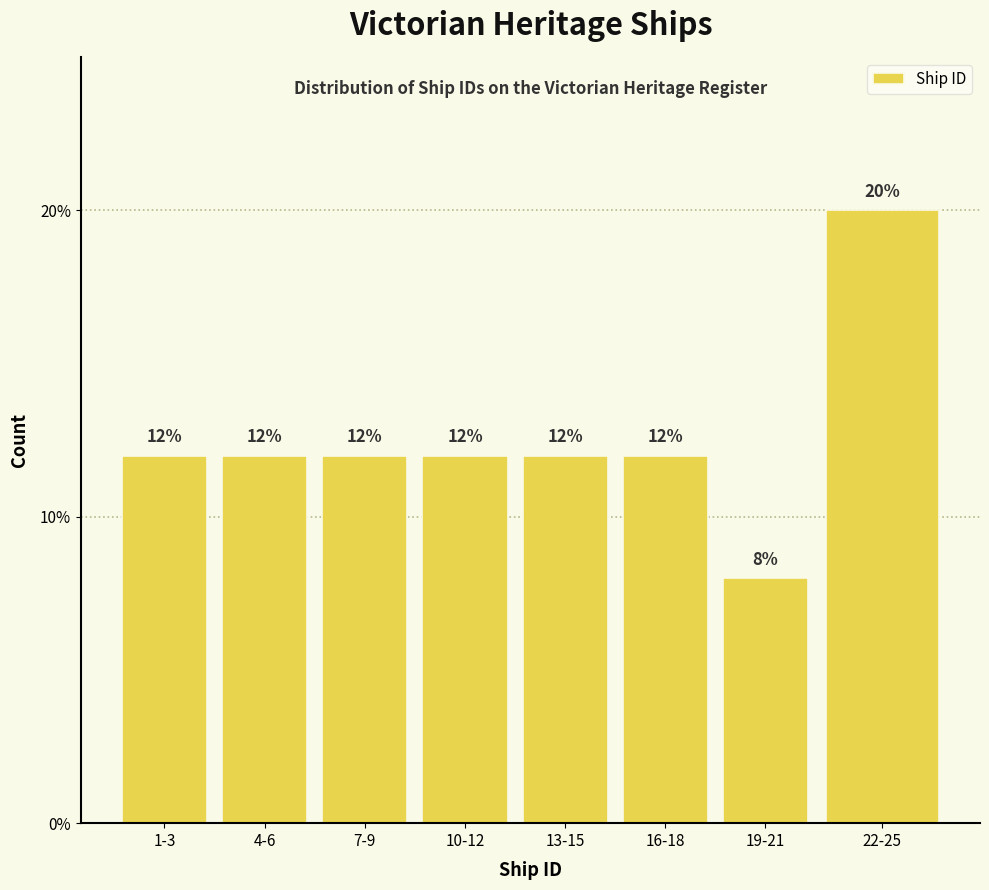

Reading right to left, list all the values displayed in this chart.

20	8	12	12	12	12	12	12